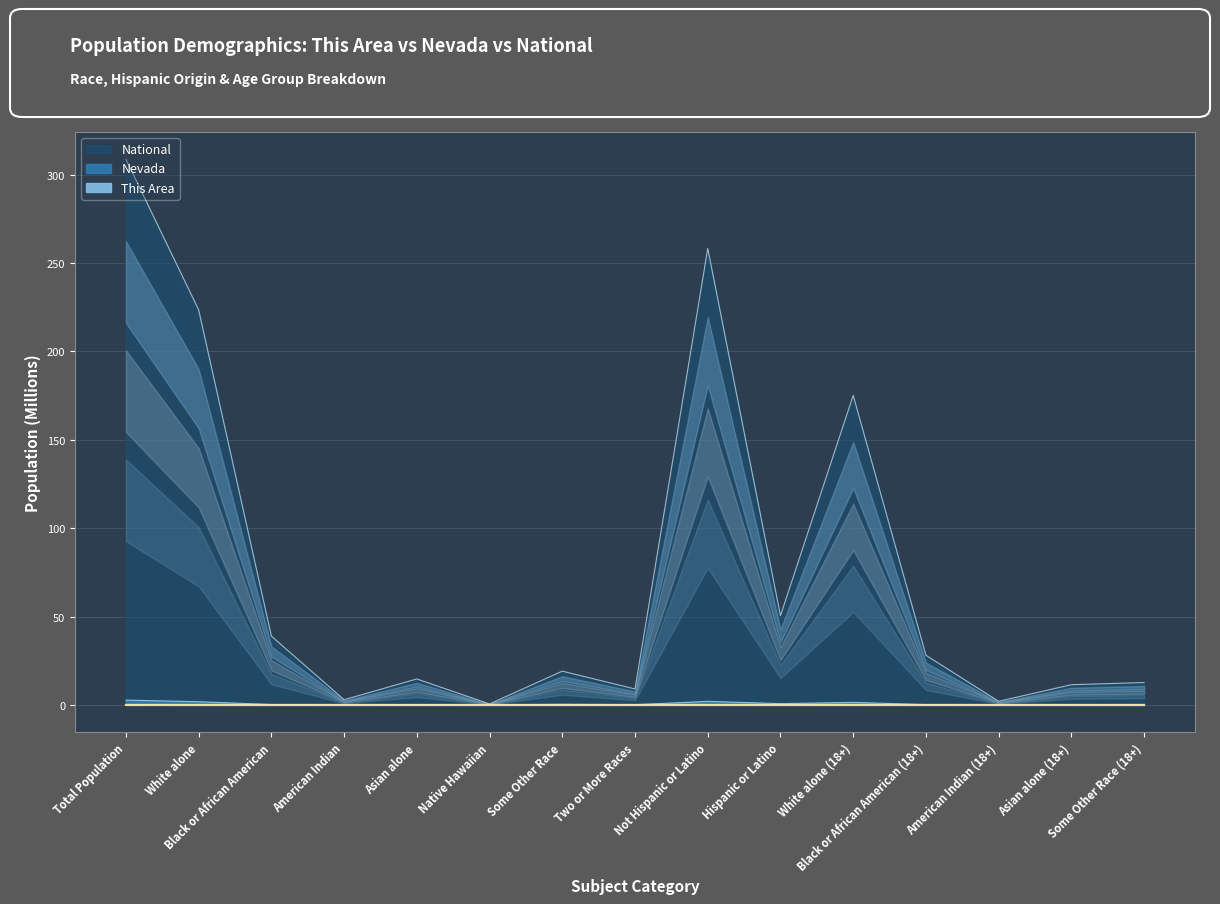

True or false: This Area and National cross at least once.

False